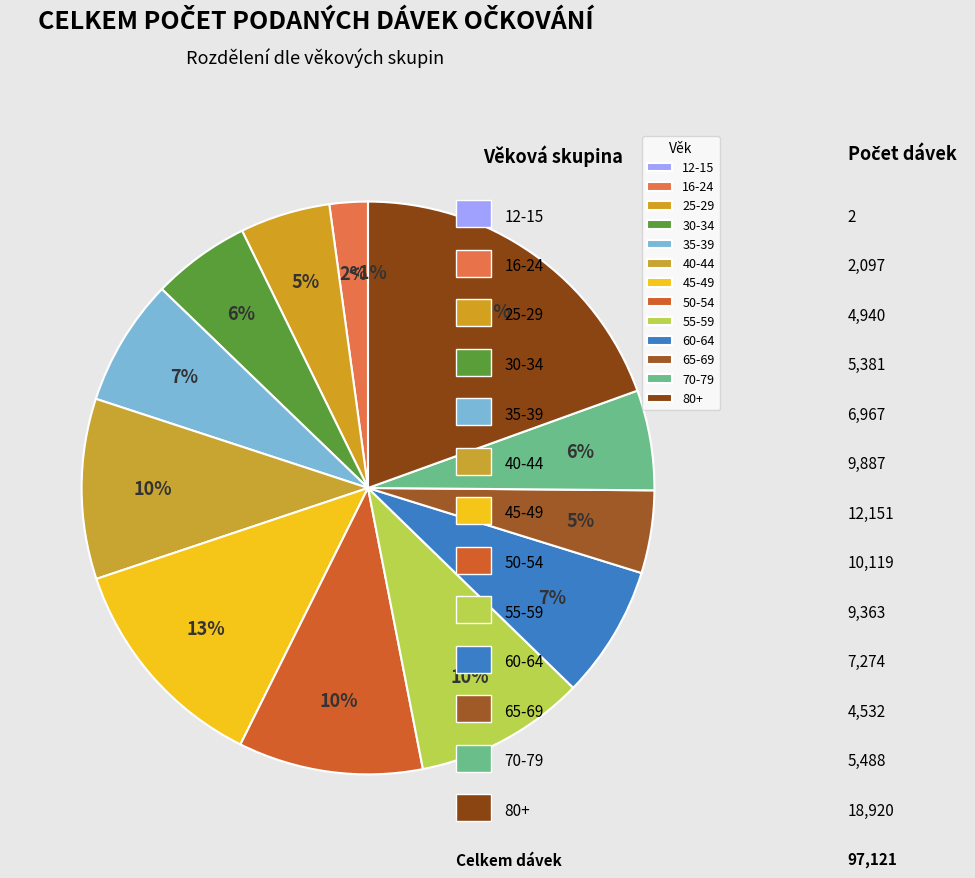

Count the number of slices in the pie.

13